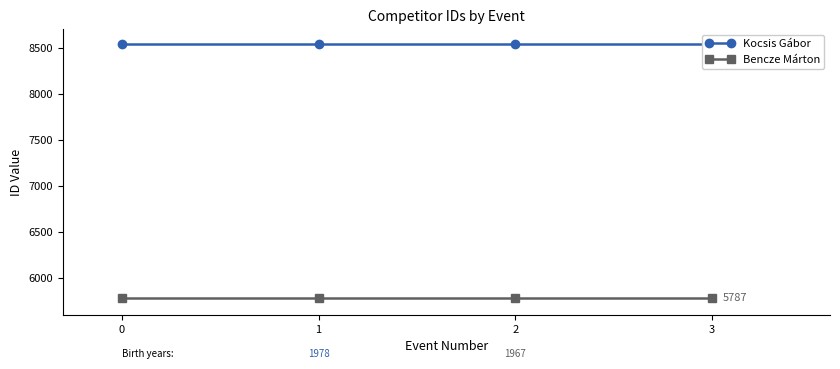

True or false: Kocsis Gábor has more than 2 points higher than both neighbors.

False